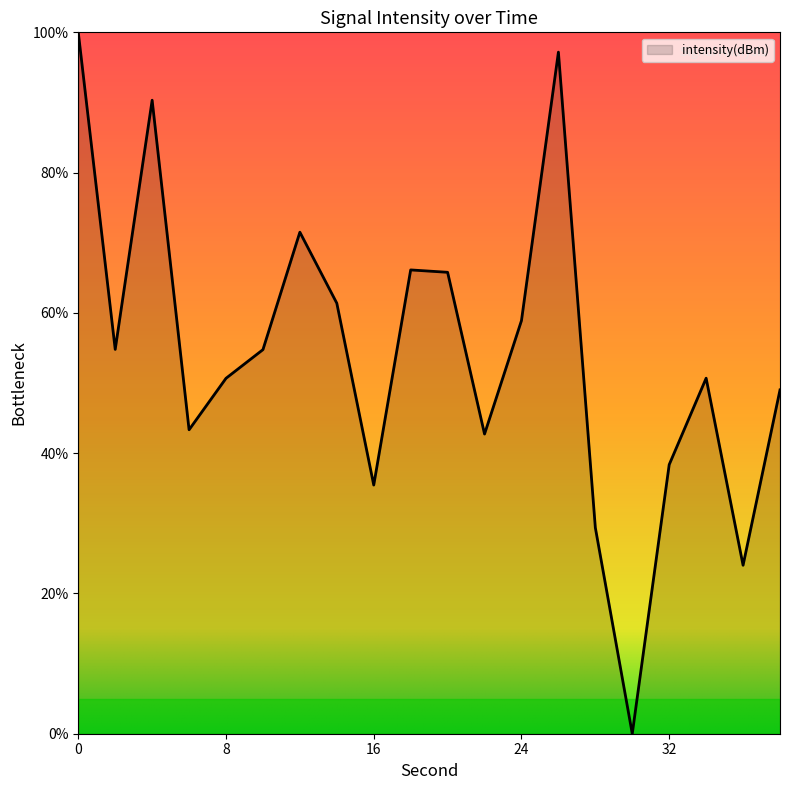

What is the greatest value displayed?

100.0